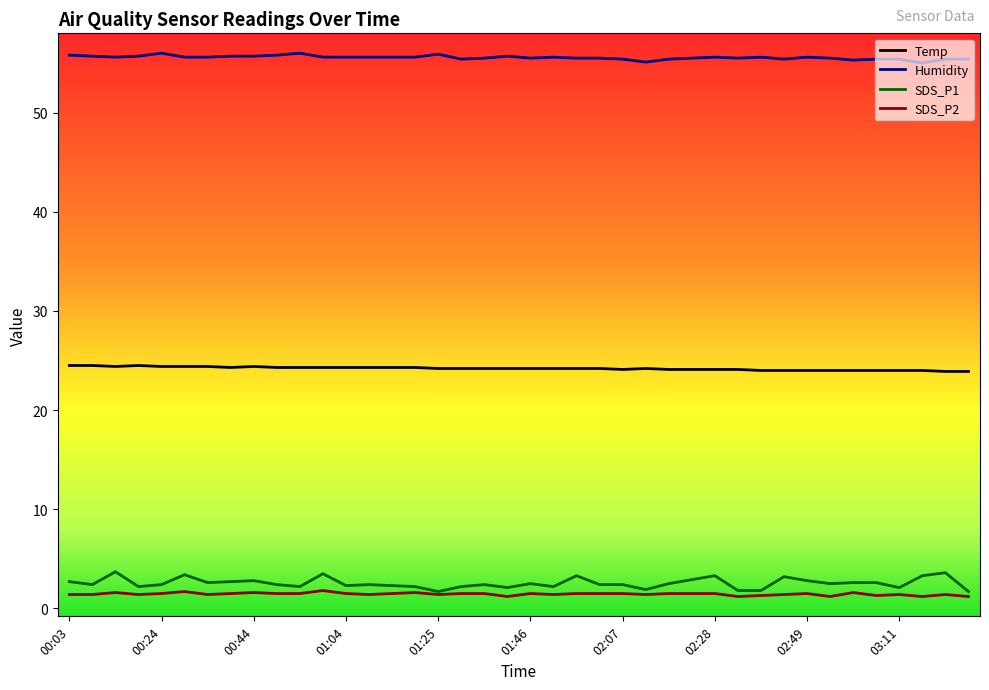

What is the minimum value shown in the chart?

1.2